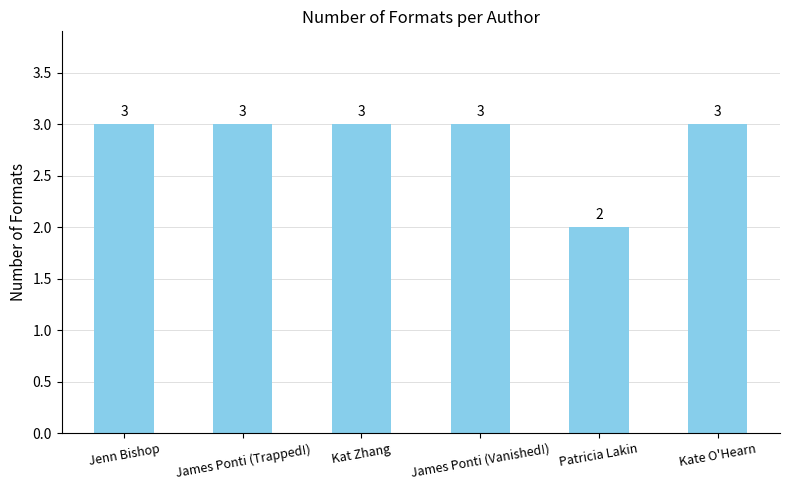

What is the change in value from Patricia Lakin to Kate O'Hearn?

+1